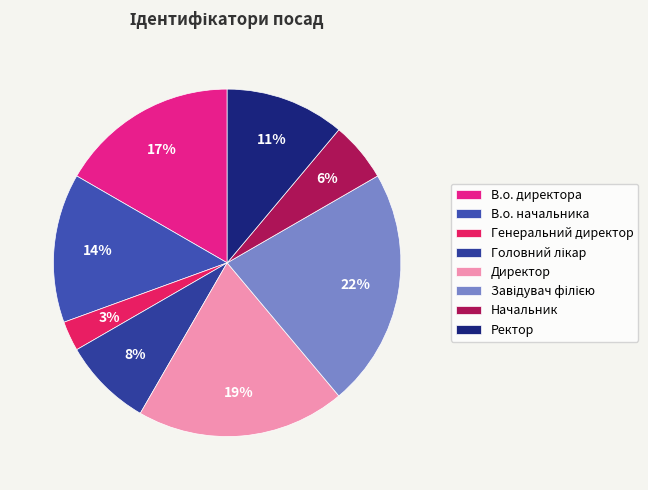

Between Директор and В.о. директора, which is larger?

Директор